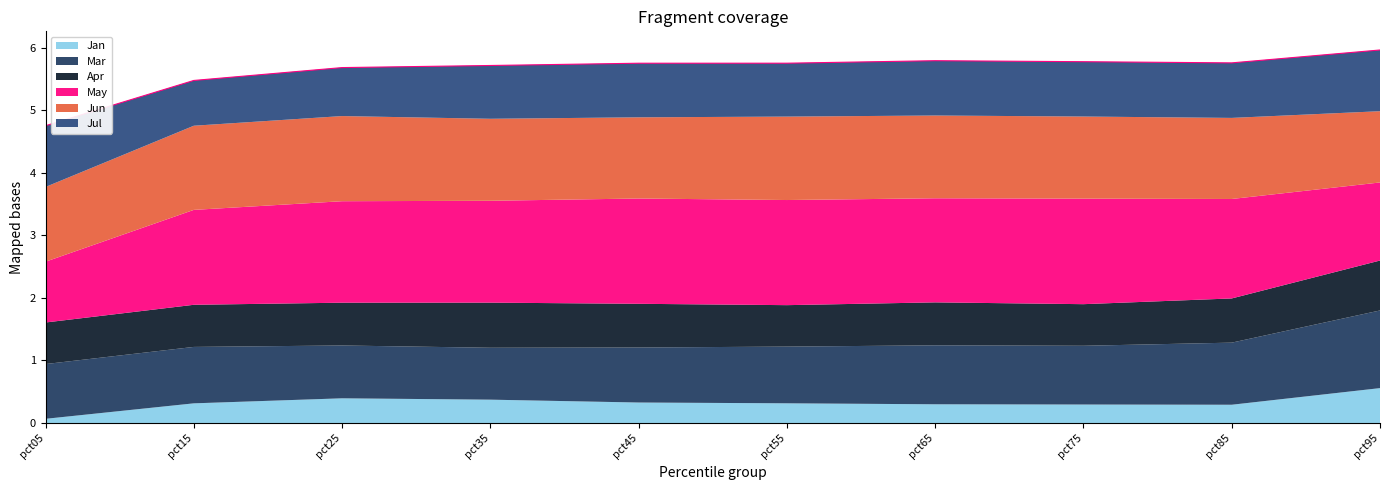

Is it true that Jun equals 1.7 at pct05?

False